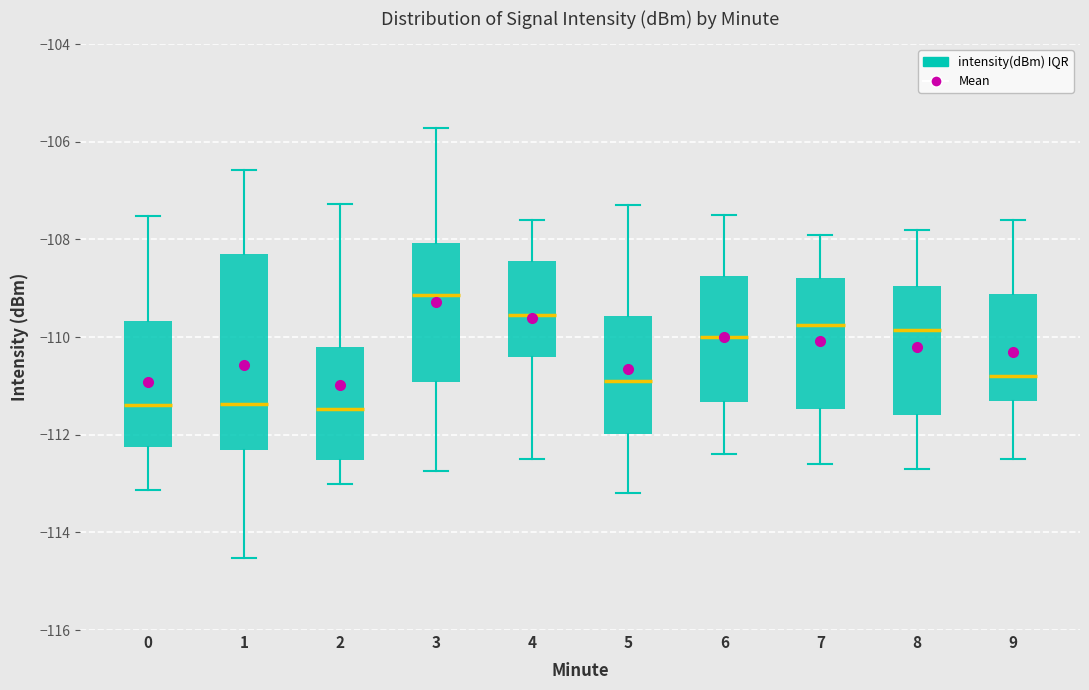

Which box has the highest median line?

3